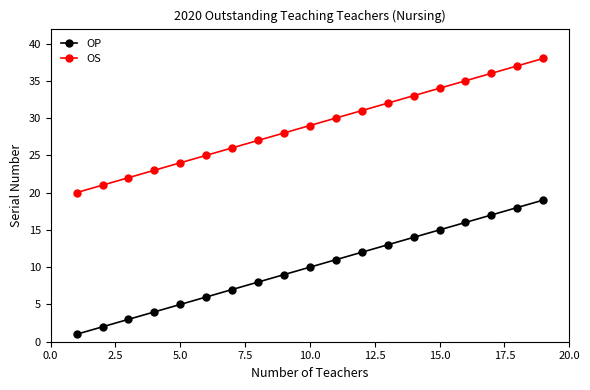

What is the maximum value shown in the chart?

38